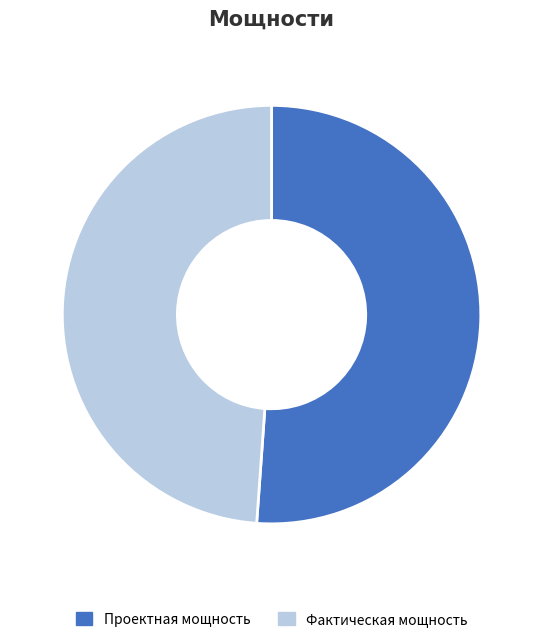

Is the sum of Фактическая мощность and Проектная мощность greater than half?

Yes